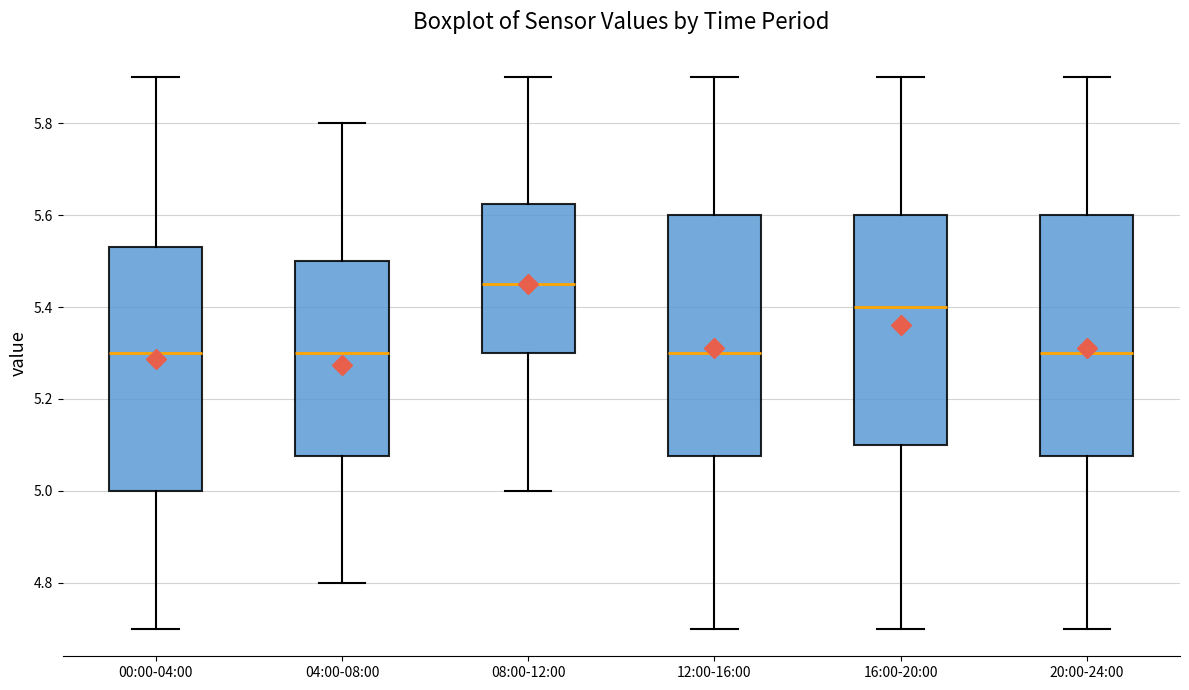

Reading left to right, transcribe this box plot: for each box, give where its median line is, the range the box spans, and where its two whiskers end, as read against the y-axis. The values are not printed on the chart, so give them approximately, as read against the axis.

00:00-04:00: median 5.30, box 5.00 to 5.54, whiskers 4.70 to 5.90
04:00-08:00: median 5.30, box 5.08 to 5.50, whiskers 4.80 to 5.80
08:00-12:00: median 5.46, box 5.30 to 5.62, whiskers 5.00 to 5.90
12:00-16:00: median 5.30, box 5.08 to 5.60, whiskers 4.70 to 5.90
16:00-20:00: median 5.40, box 5.10 to 5.60, whiskers 4.70 to 5.90
20:00-24:00: median 5.30, box 5.08 to 5.60, whiskers 4.70 to 5.90